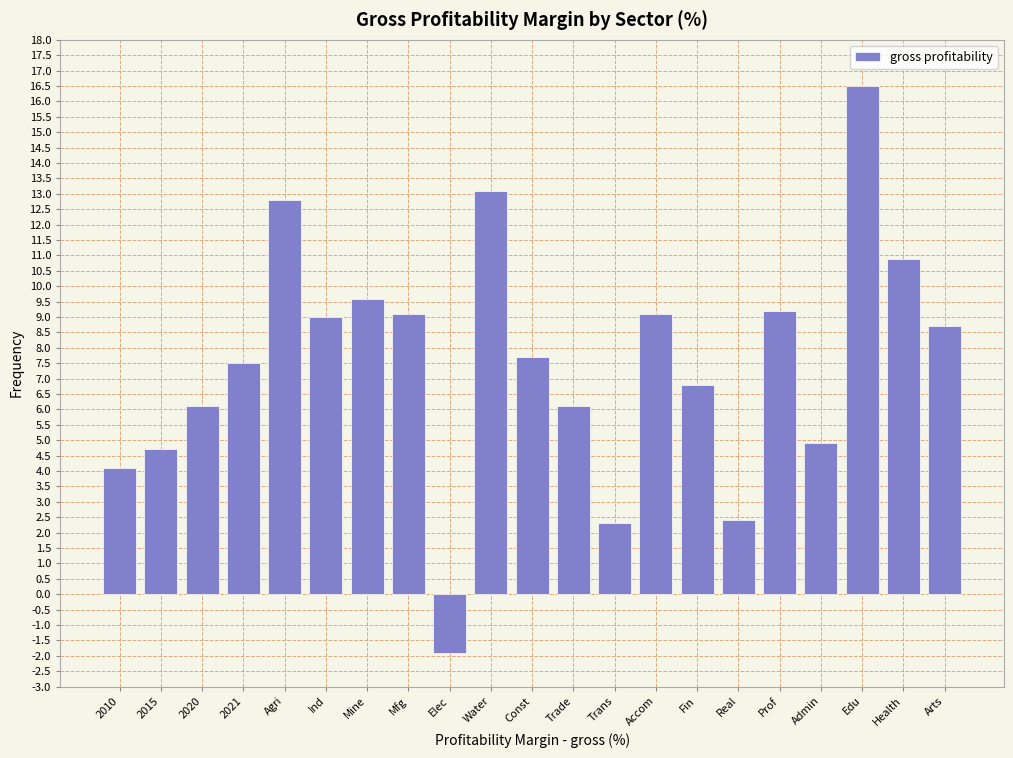

Reading left to right, what are all the values shown in this chart?

4.1	4.7	6.1	7.5	12.8	9.0	9.6	9.1	-1.9	13.1	7.7	6.1	2.3	9.1	6.8	2.4	9.2	4.9	16.5	10.9	8.7